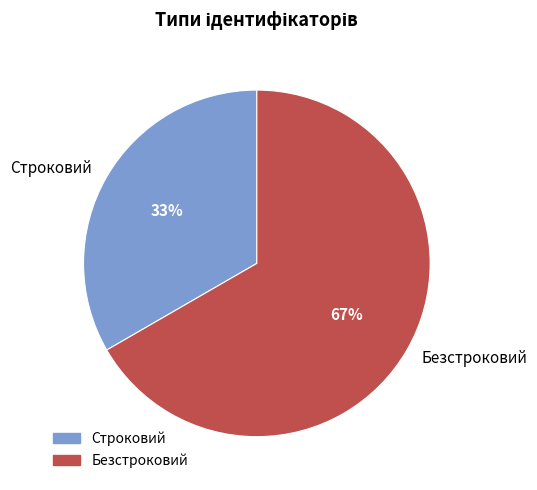

True or false: Безстроковий accounts for 75% of the total.

False